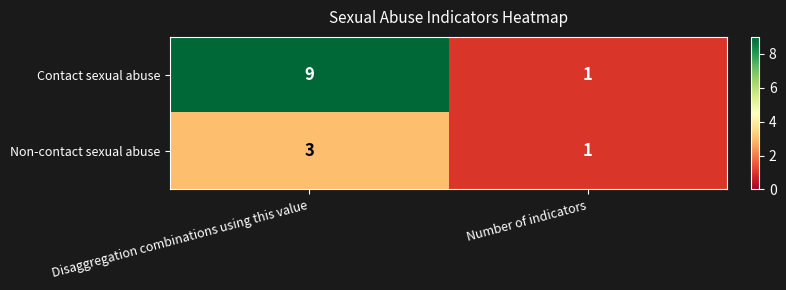

What is the difference between the maximum and minimum values in the Contact sexual abuse series?

8